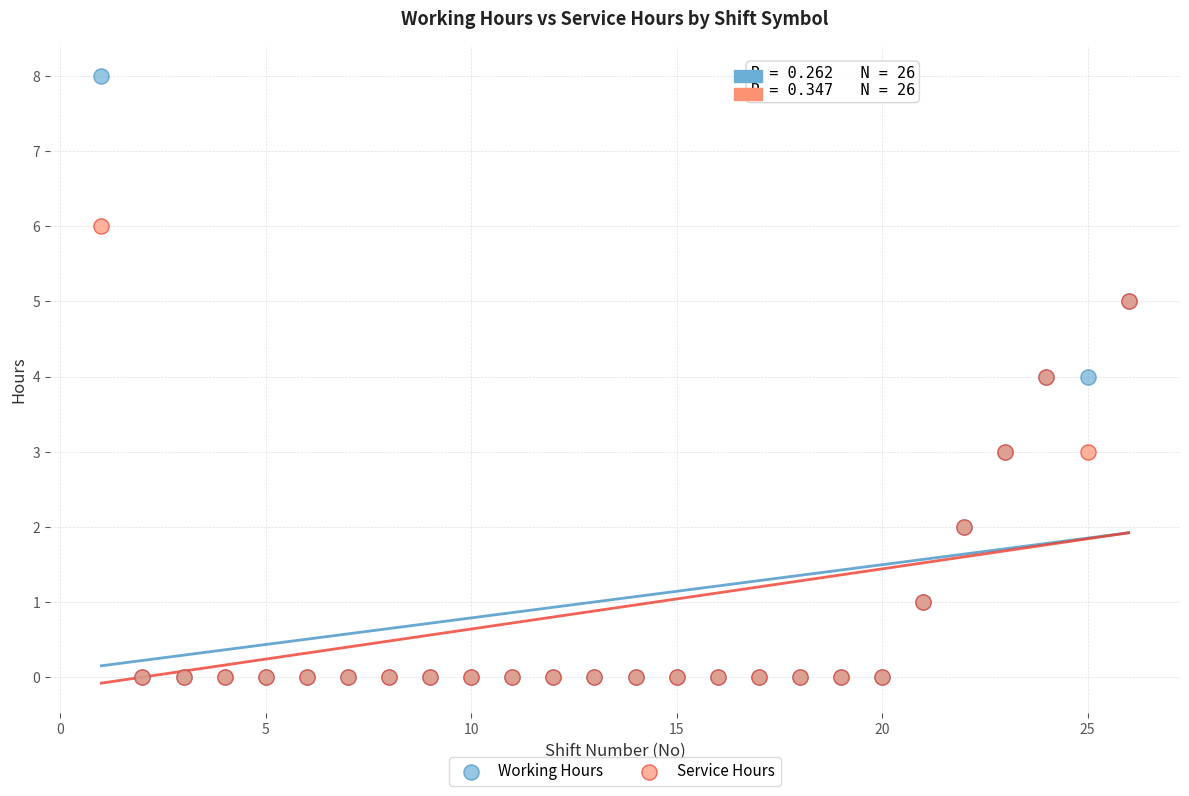

What are all the series names shown in the legend?

Working Hours, Service Hours